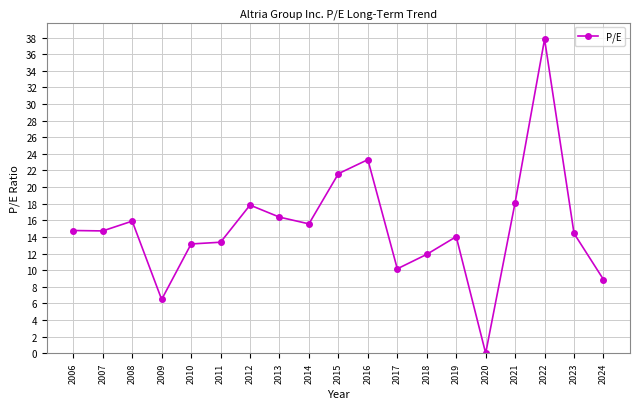

True or false: there are more than 0 points higher than both neighbors.

True